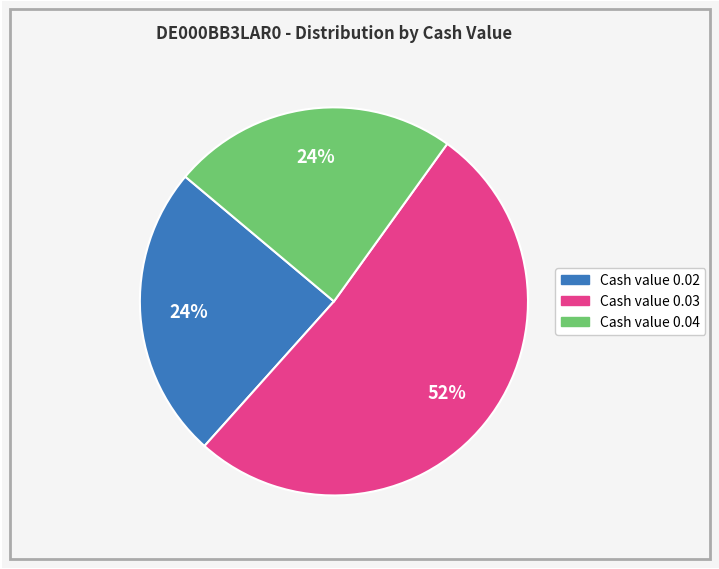

To the nearest percent, what is the average slice percentage?

33%